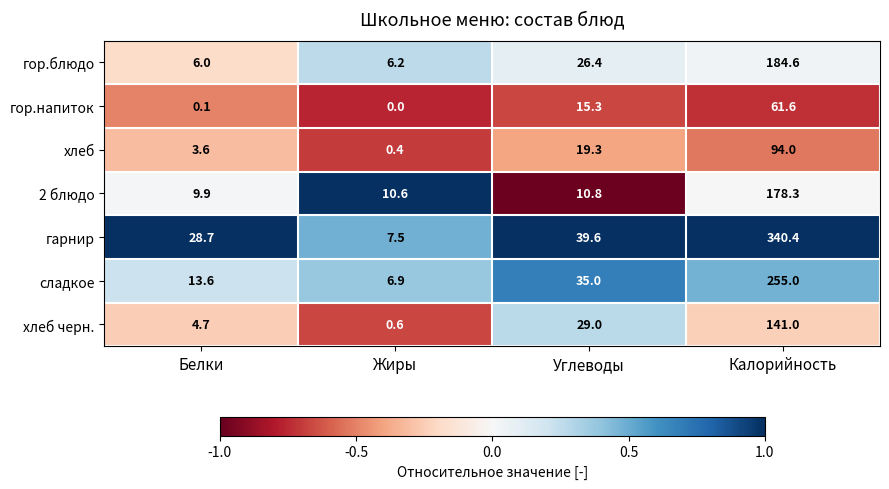

The value of сладкое at Белки is 13.6. True or false?

True